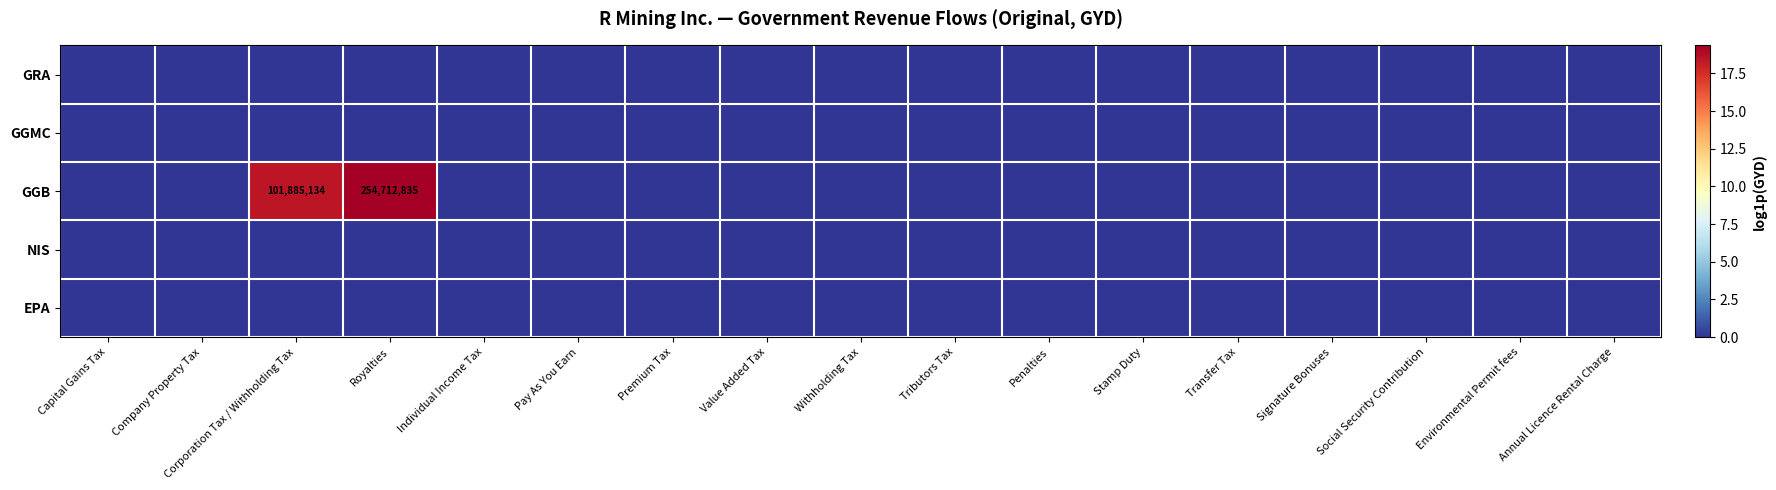

At which label is GRA closest to 0?

Capital Gains Tax